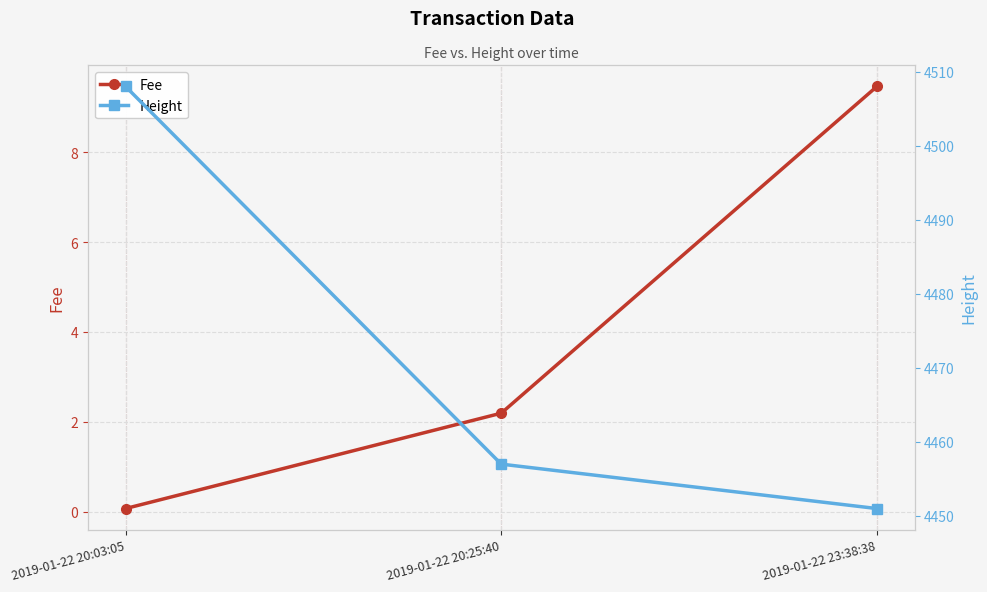

Is the value of Height at 2019-01-22 20:25:40 greater than the value of Fee at 2019-01-22 23:38:38?

Yes